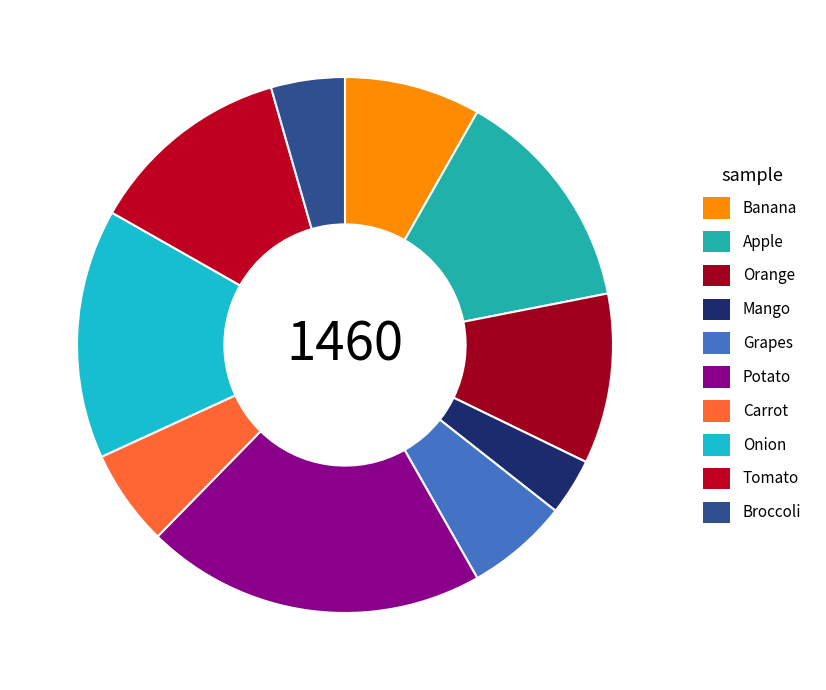

What is the total percentage of Tomato and Orange?

22.6%